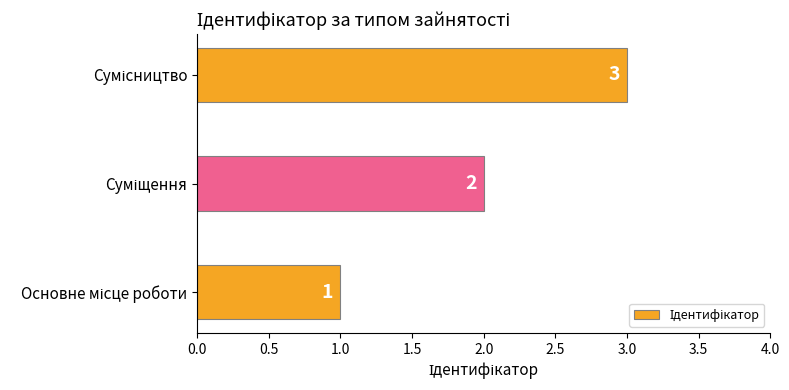

Does the chart contain stacked bars?

No